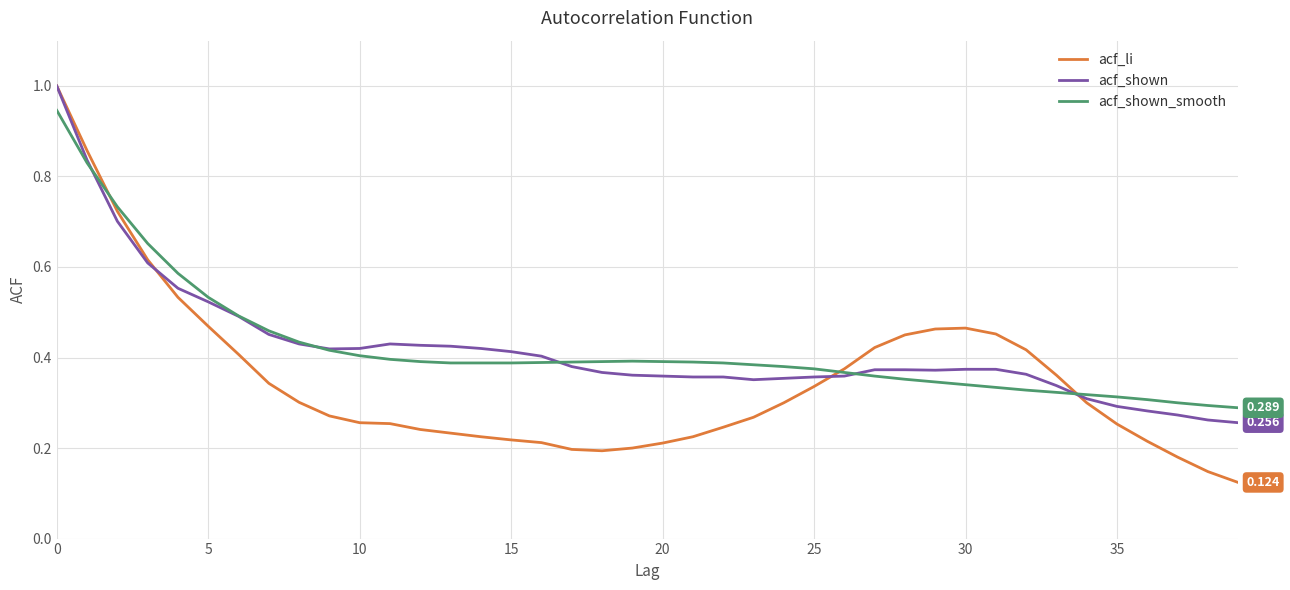

Which series has the largest range (max minus min)?

acf_li